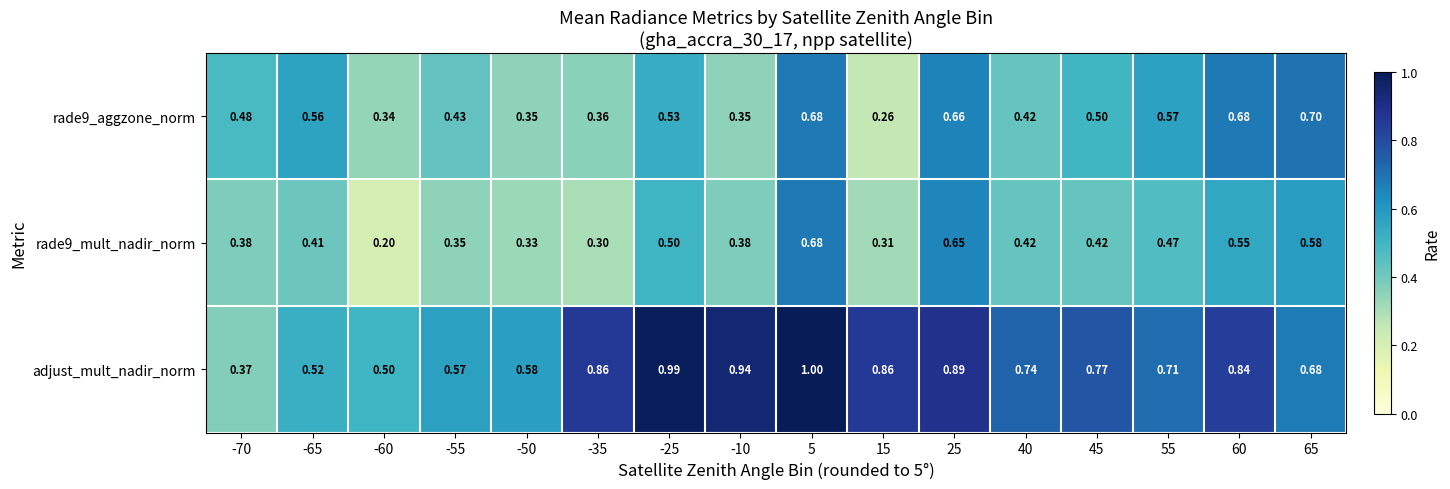

Which series changed the most between -60 and 65?

rade9_mult_nadir_norm